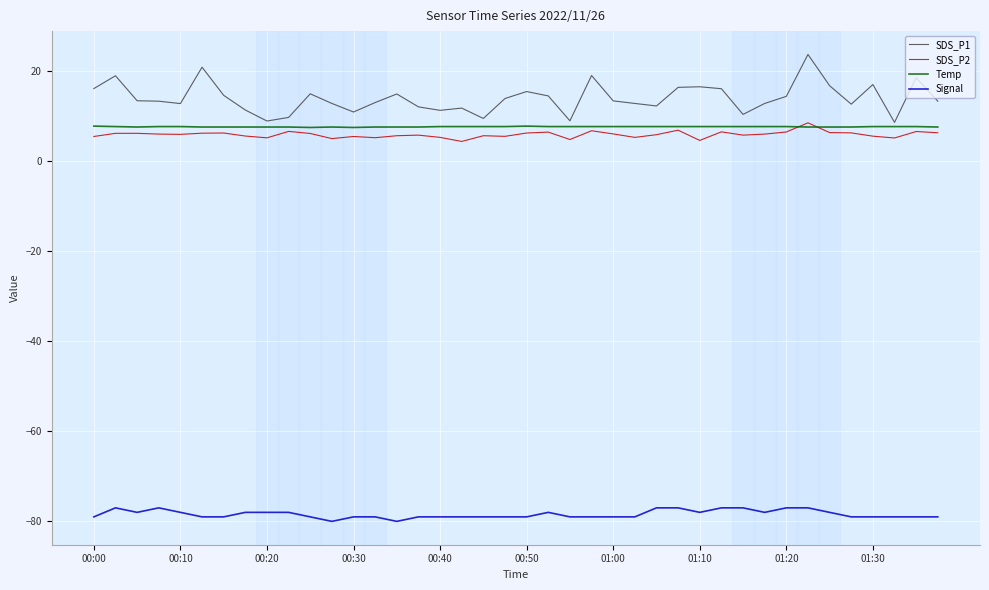

Which series has the widest spread of values?

SDS_P1